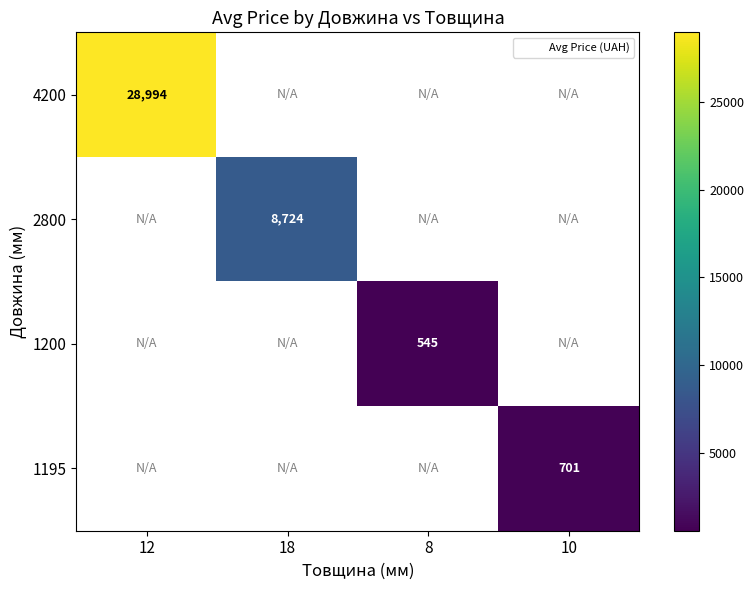

At how many categories does at least one series exceed 15571?

1